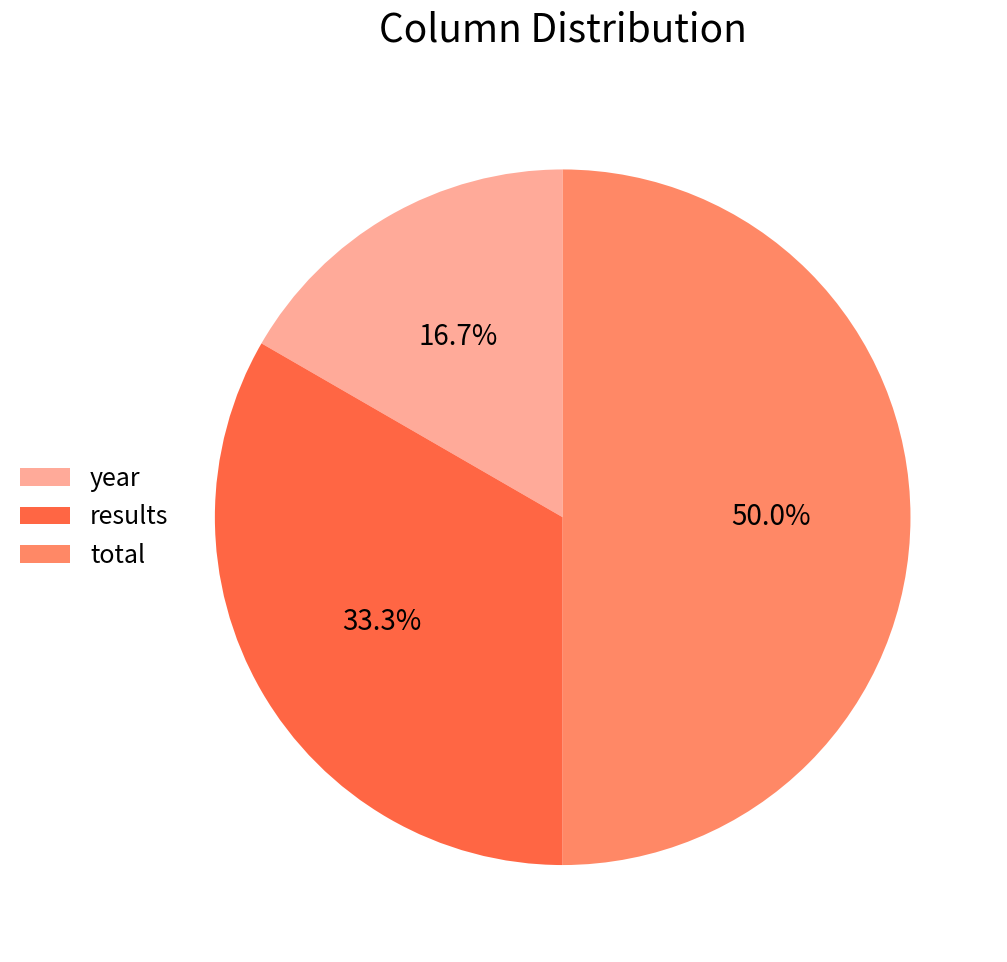

Which slice is the largest?

total